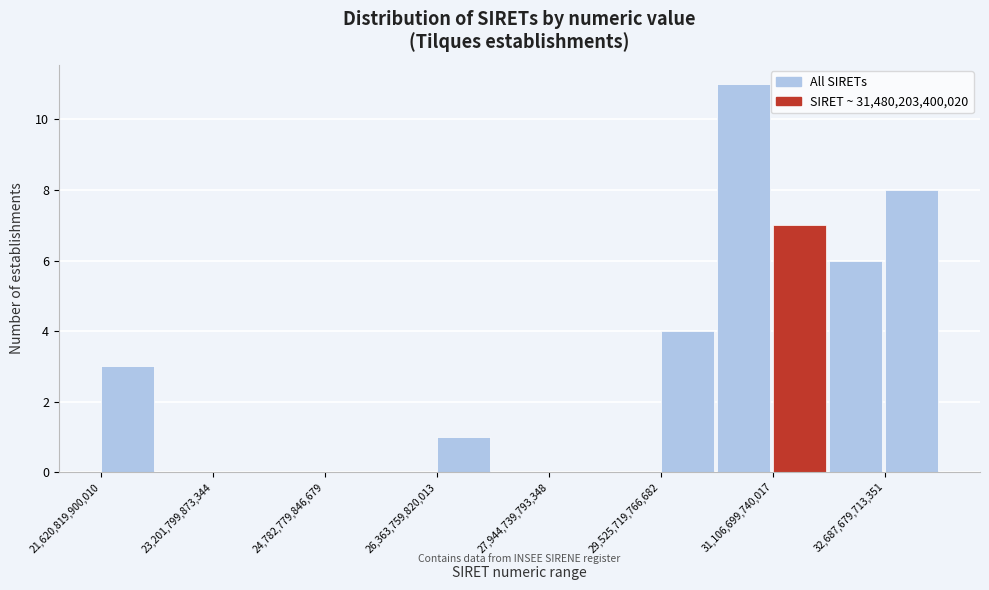

Read against the x-axis, roughly where is the centre of the tallest bar?

30600000000000